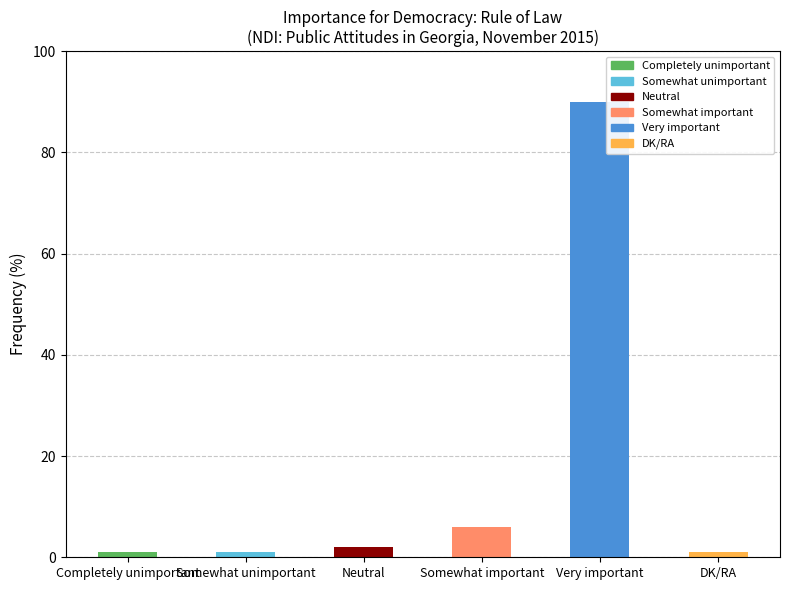

Which label corresponds to the largest value in the chart?

Very important